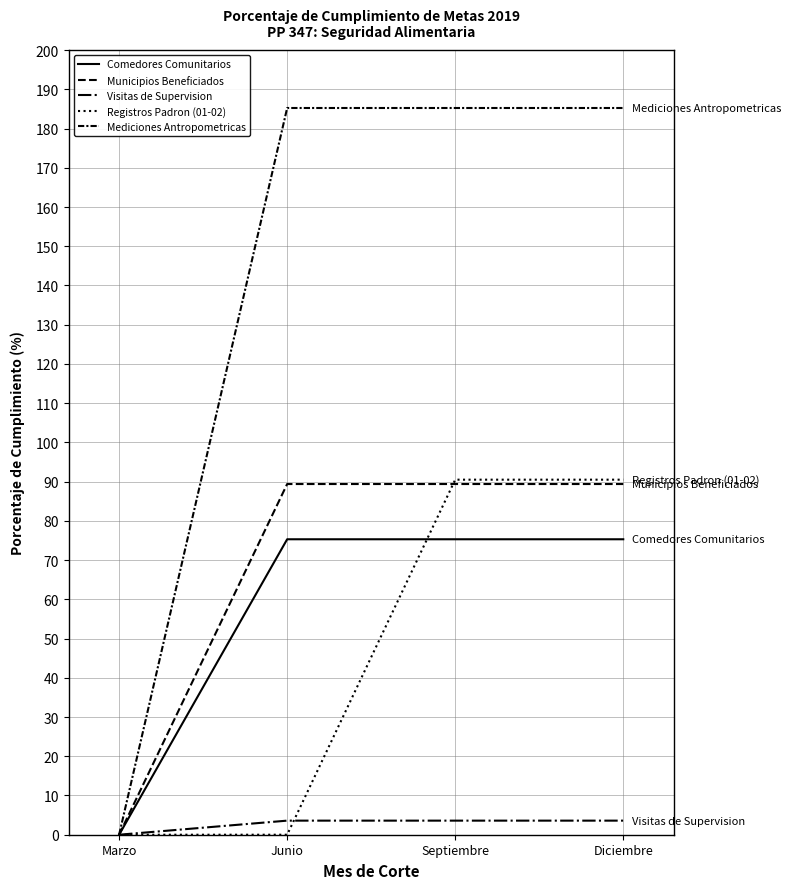

At how many categories does at least one series exceed 80?

3